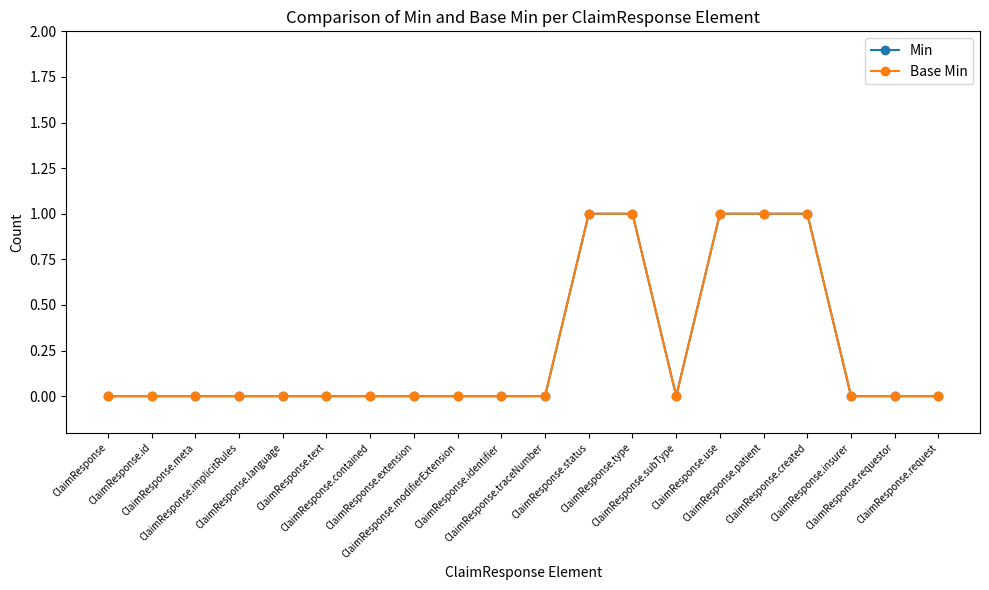

Does the chart have visible grid lines?

No